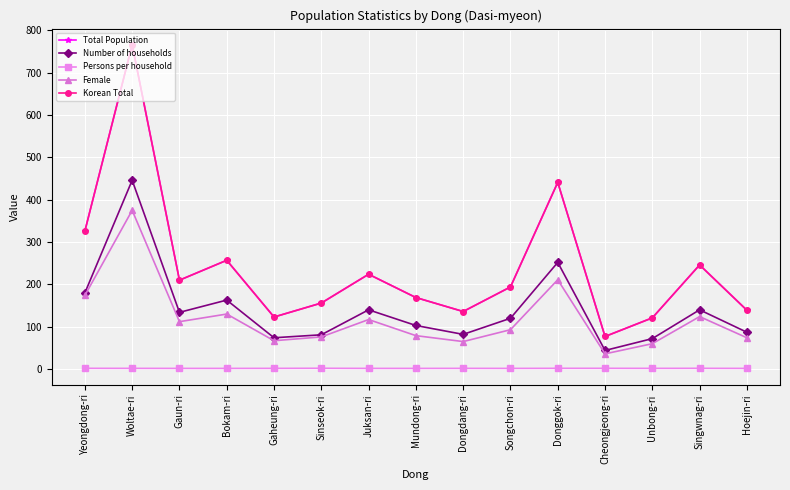

Between Mundong-ri and Unbong-ri, which is larger?

Mundong-ri